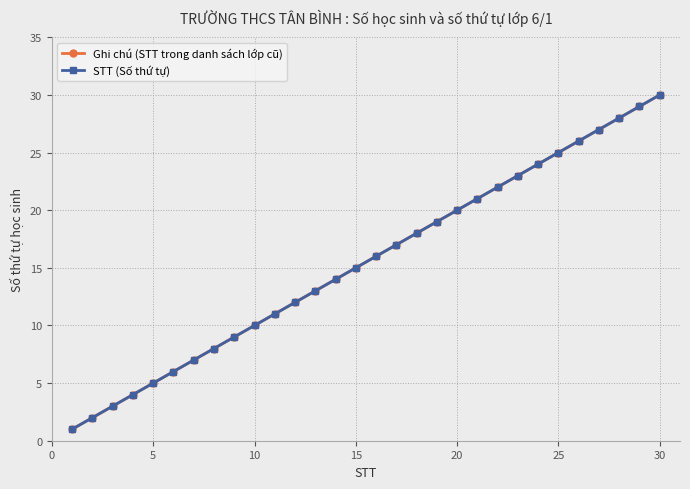

Which series has the largest total across all categories?

Ghi chú (STT trong danh sách lớp cũ)